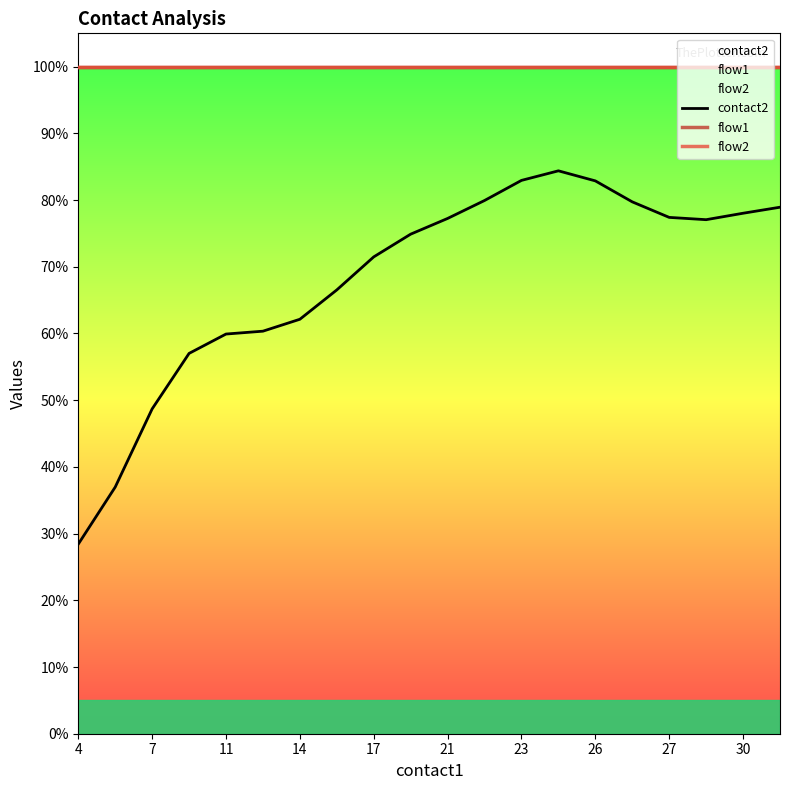

True or false: contact2 and flow1 cross at least once.

False